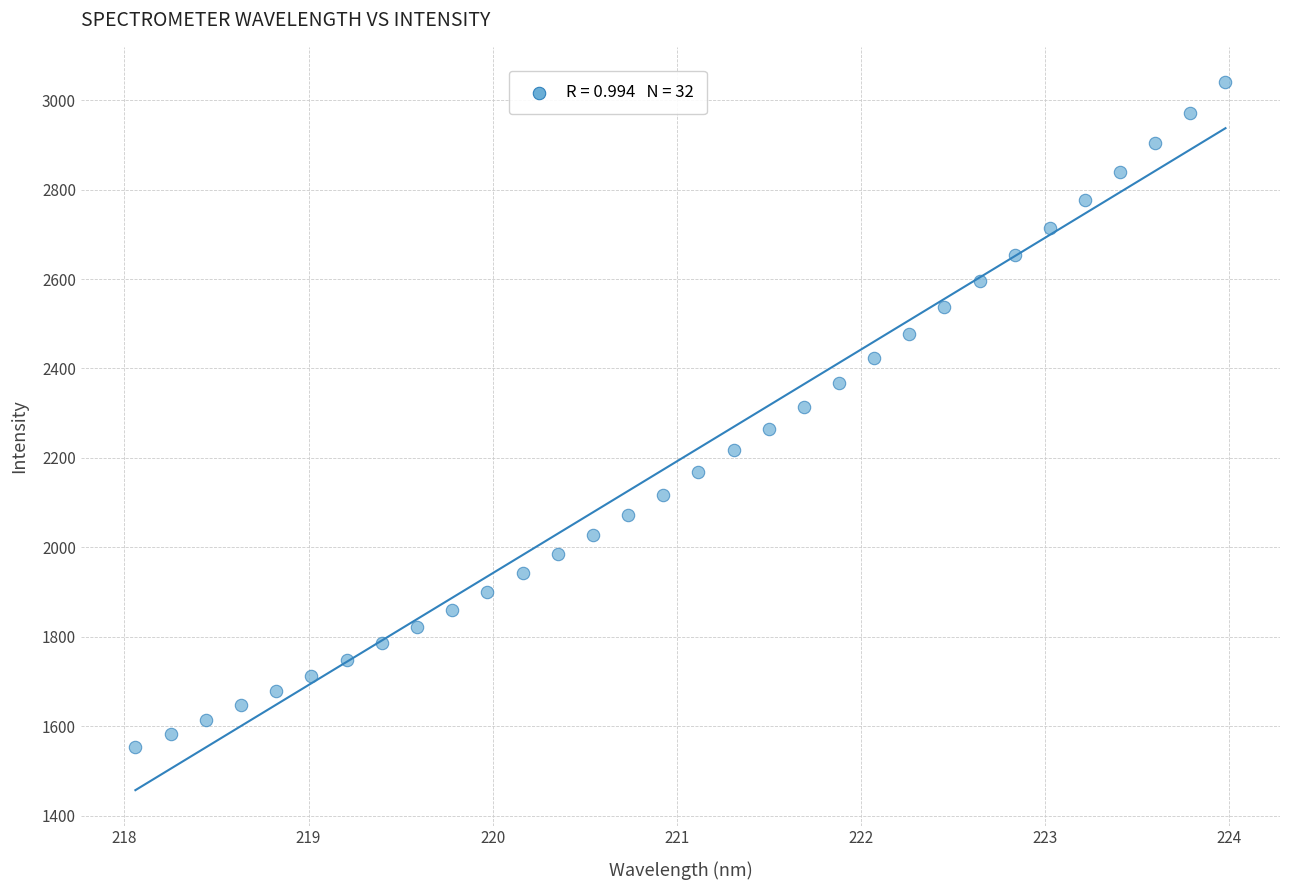

What is the range of Y values (max minus min)?

1485.9